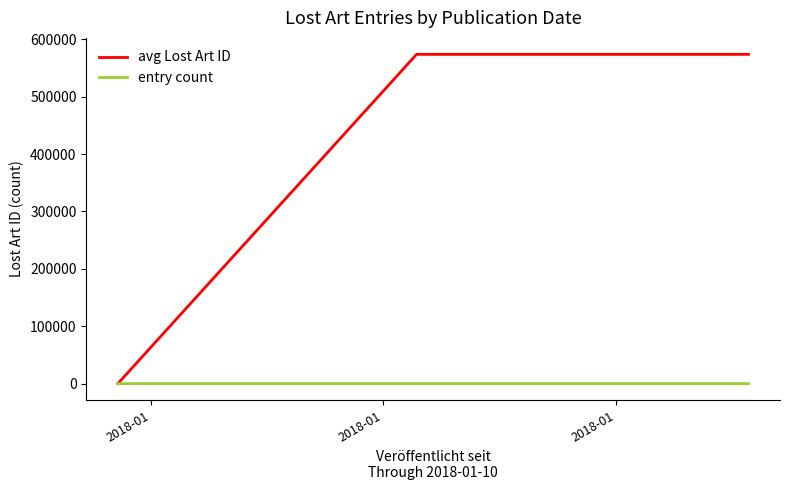

What is the maximum value shown in the chart?

573715